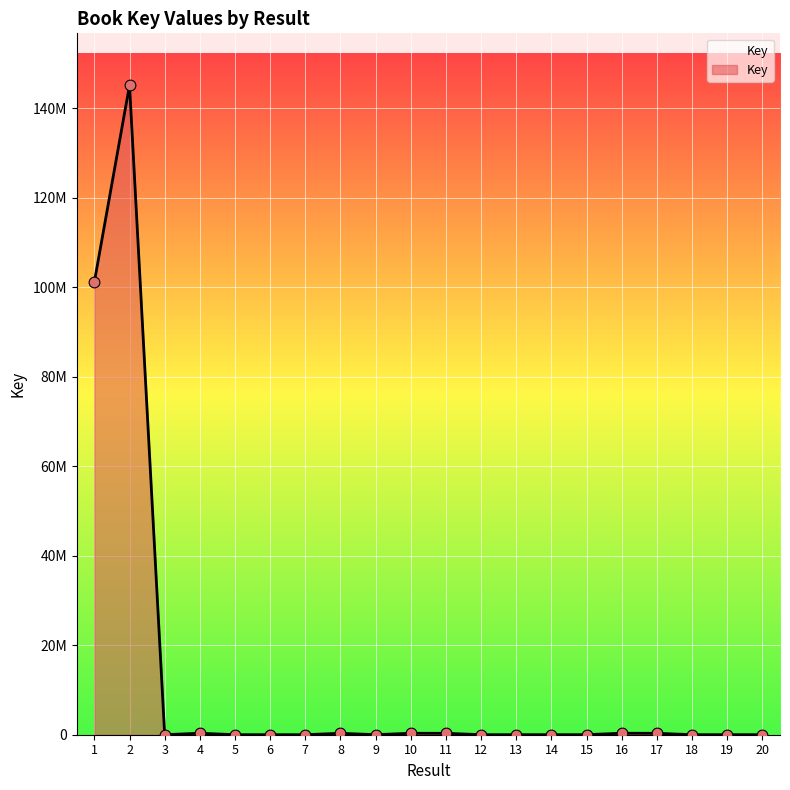

Approximately how many times larger is the value at 3 compared to 9?

0.9